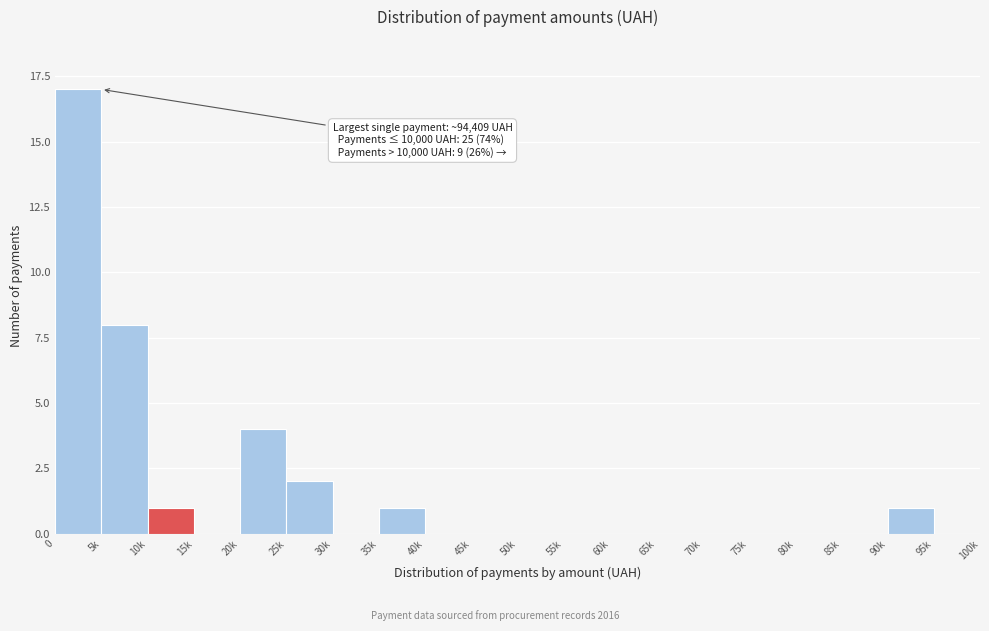

Reading left to right, list all the values displayed in this chart.

0=17	5k=8	10k=1	15k=0	20k=4	25k=2	30k=0	35k=1	40k=0	45k=0	50k=0	55k=0	60k=0	65k=0	70k=0	75k=0	80k=0	85k=0	90k=1	95k=0